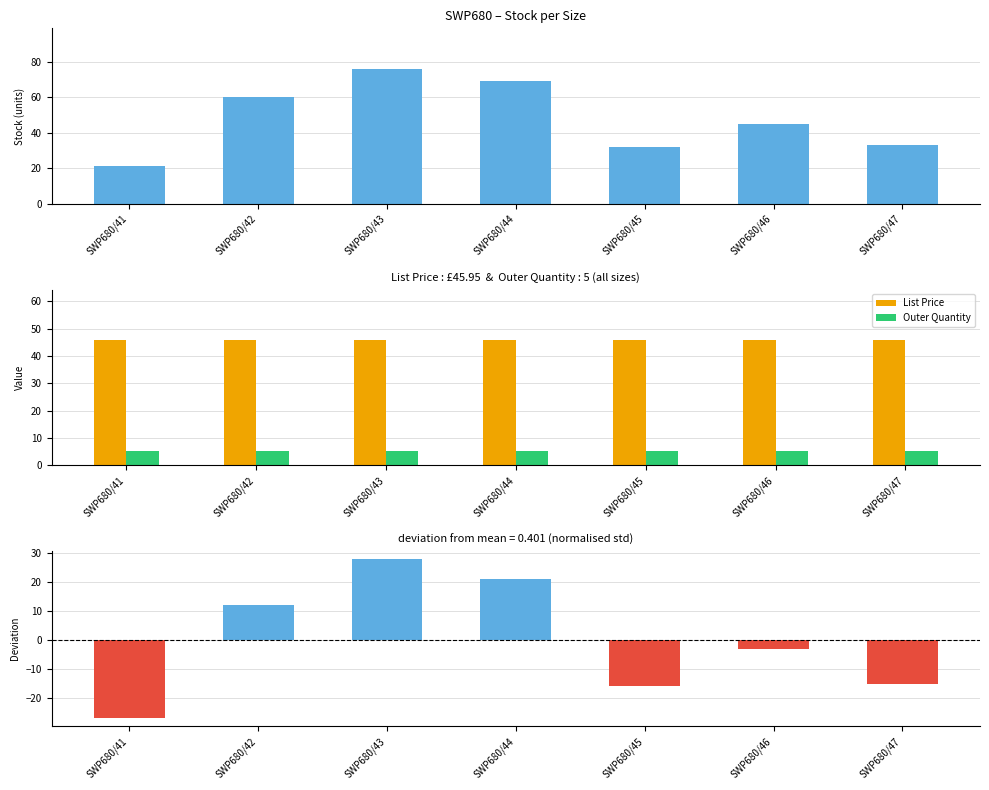

How many negative values does the Stock deviation from mean series have?

4